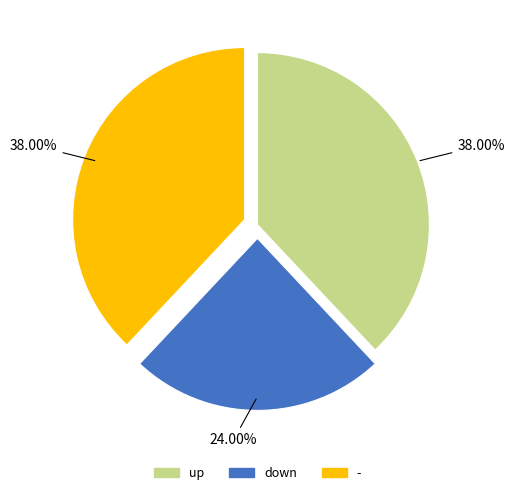

Is there any slice that represents more than half of the pie?

No